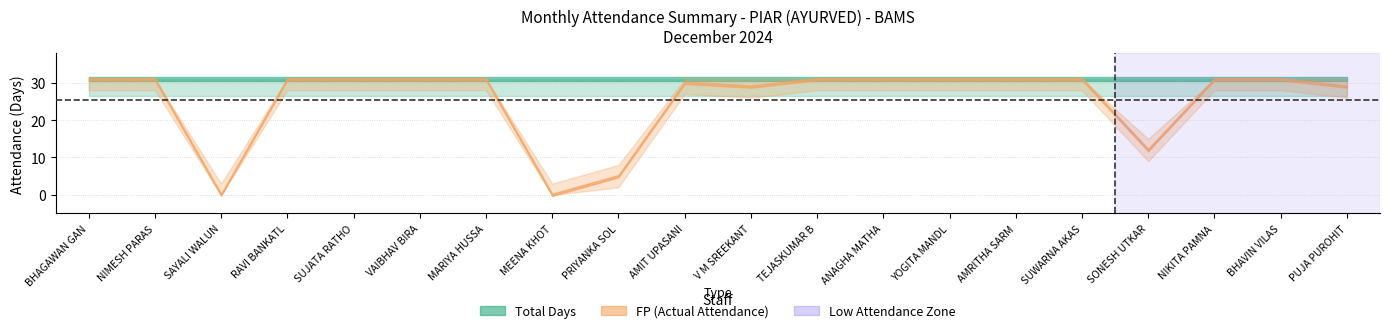

The Total Days series shows 42 at NIKITA PAMNANI. True or false?

False